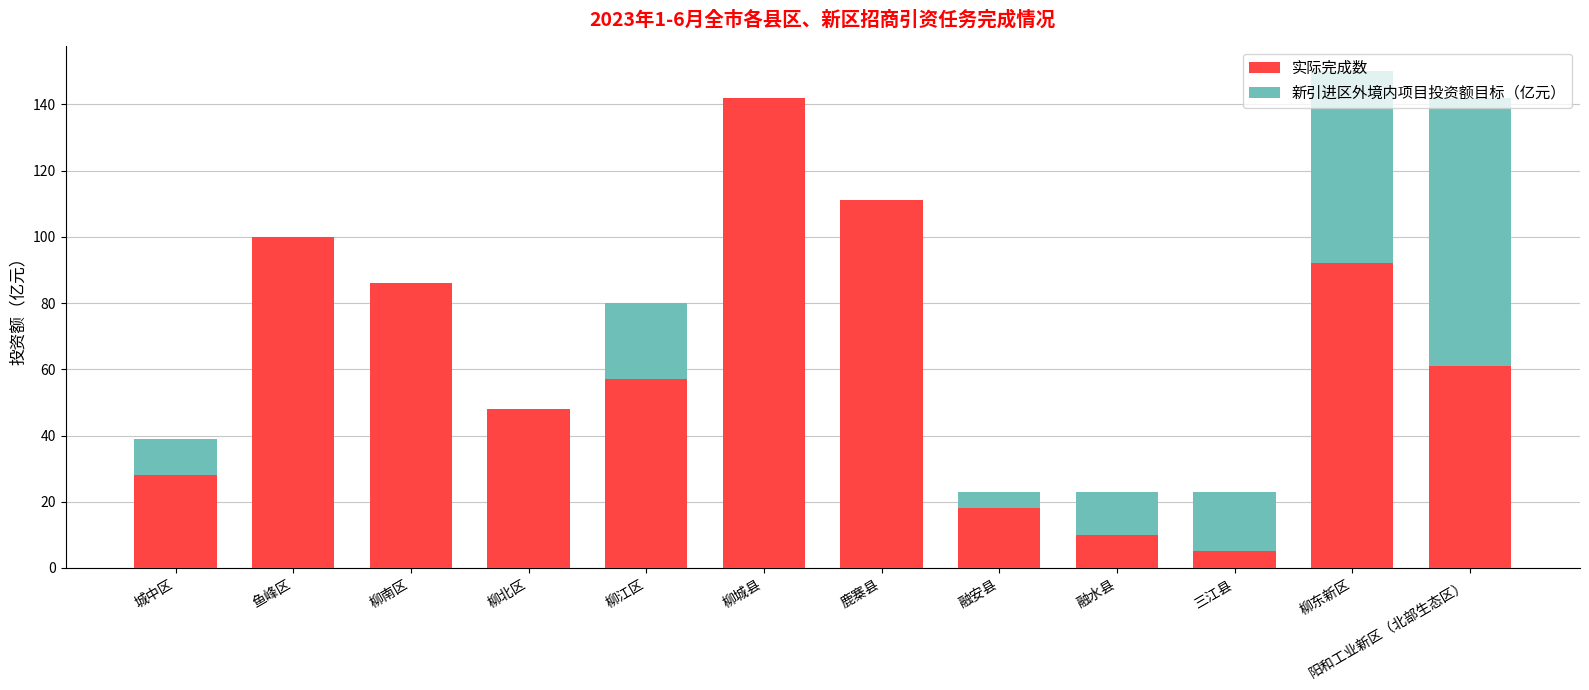

True or false: 实际完成数 has a value of 10 at 融水县.

True